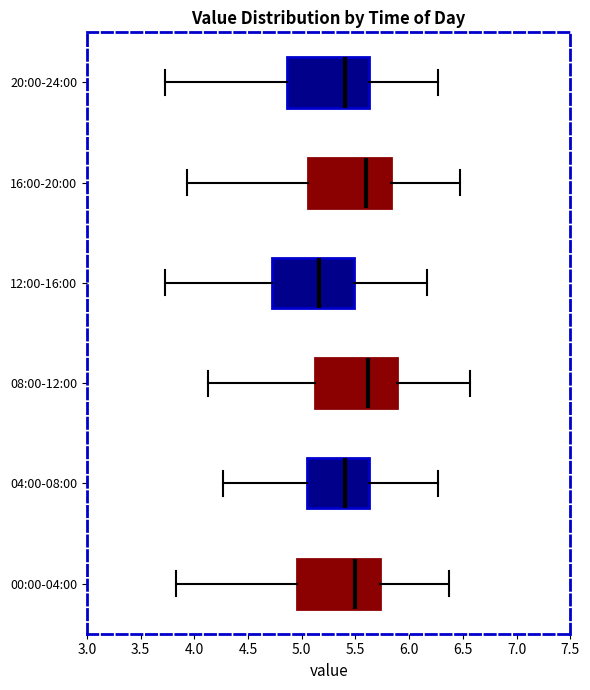

Reading bottom to top, read every box against the x-axis: the position of its median line, the range the box covers, and the ends of its whiskers. The values are not printed on the chart, so give them approximately, as read against the axis.

00:00-04:00: median 5.50, box 4.95 to 5.75, whiskers 3.85 to 6.35
04:00-08:00: median 5.40, box 5.05 to 5.65, whiskers 4.25 to 6.25
08:00-12:00: median 5.60, box 5.10 to 5.90, whiskers 4.15 to 6.55
12:00-16:00: median 5.15, box 4.70 to 5.50, whiskers 3.75 to 6.15
16:00-20:00: median 5.60, box 5.05 to 5.85, whiskers 3.95 to 6.45
20:00-24:00: median 5.40, box 4.85 to 5.65, whiskers 3.75 to 6.25